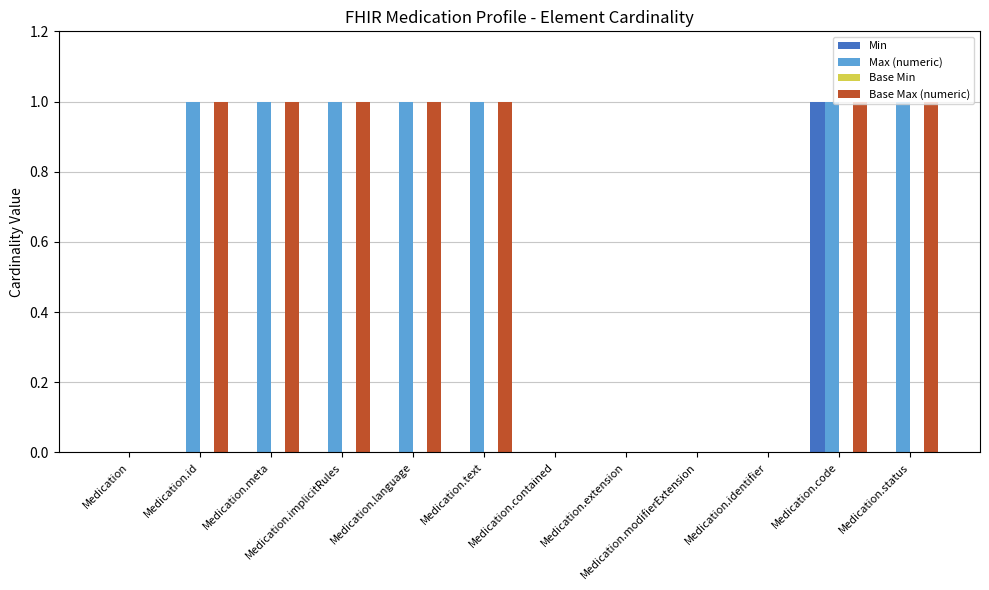

What is the sum of all Base Max (numeric) values?

7